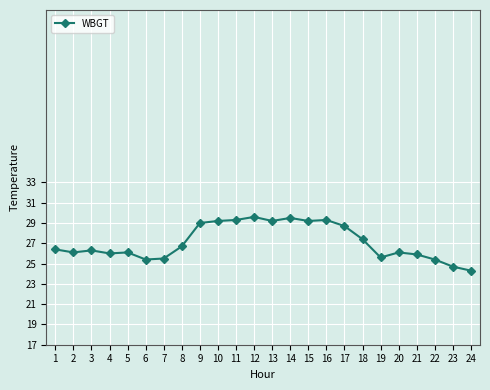

True or false: there are more than 0 points higher than both neighbors.

True